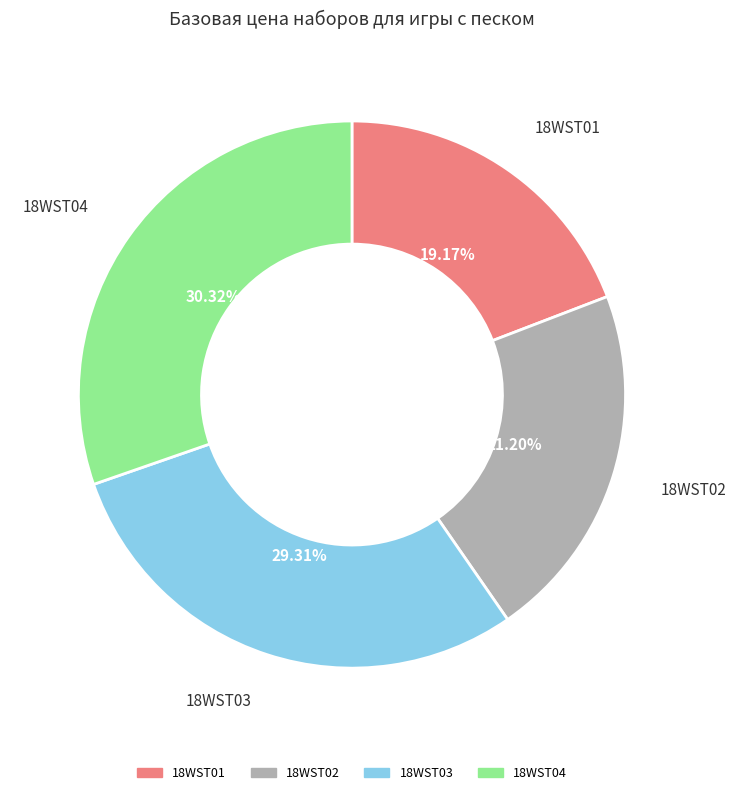

To the nearest percent, what is the difference between the largest and smallest slice percentages?

11%